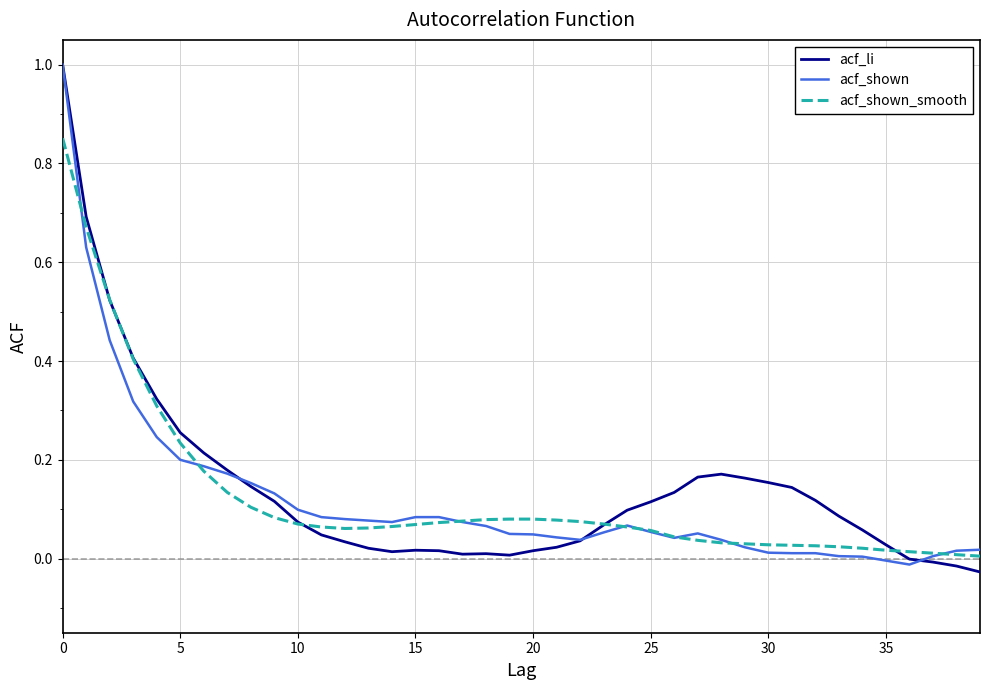

What is the greatest value displayed?

1.0